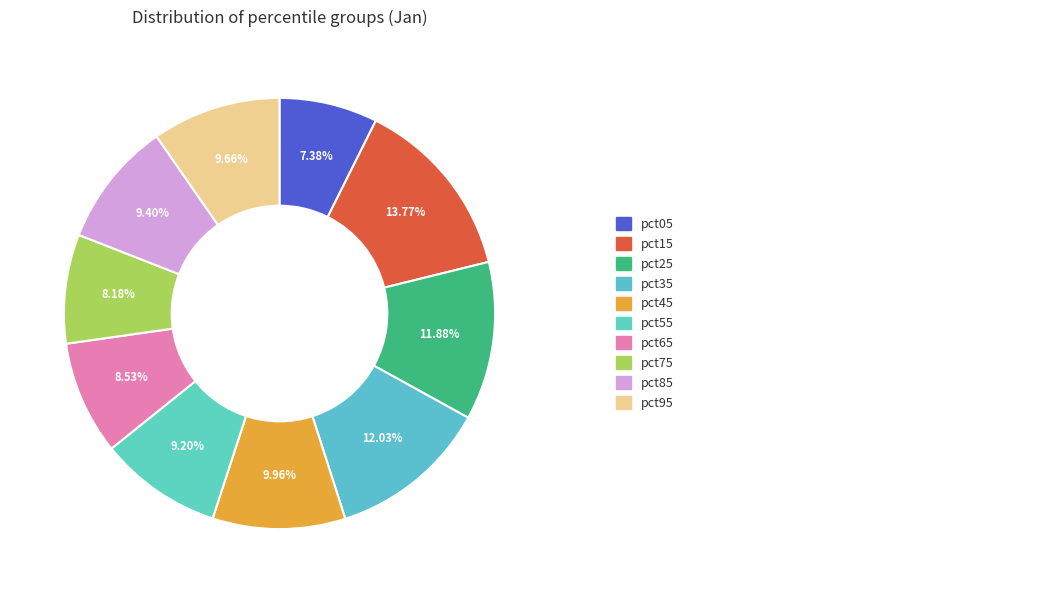

How many slices are in this pie chart?

10